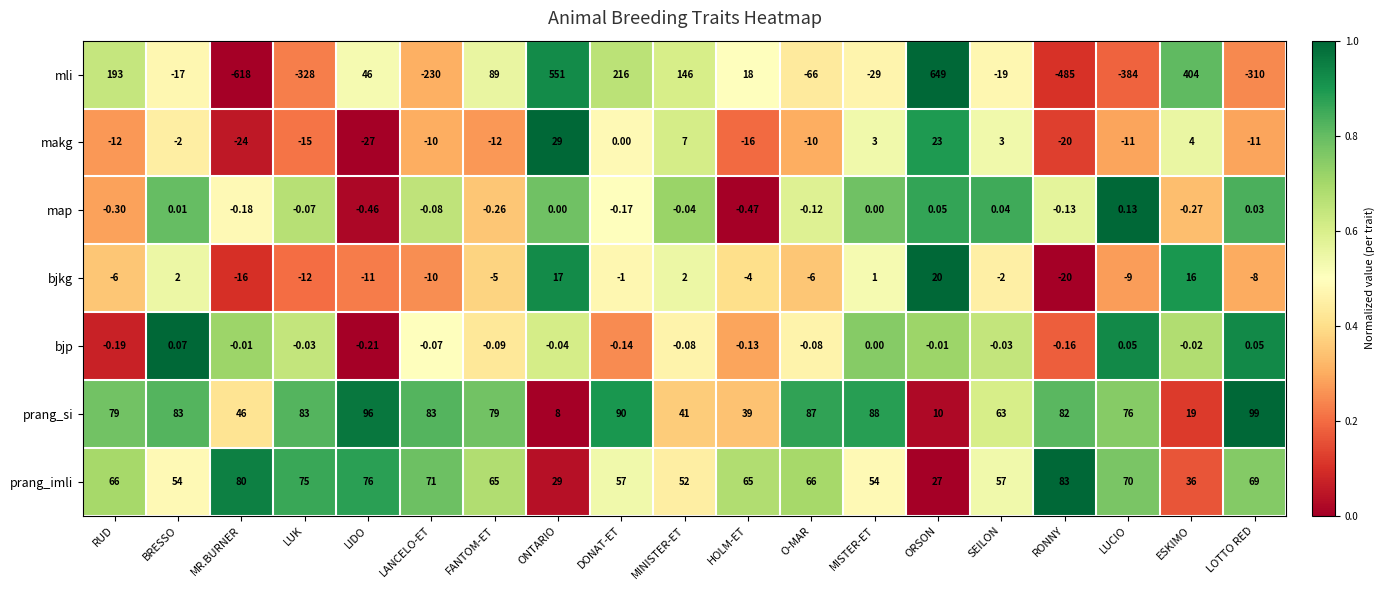

Which series changed the most between RUD and RONNY?

mli